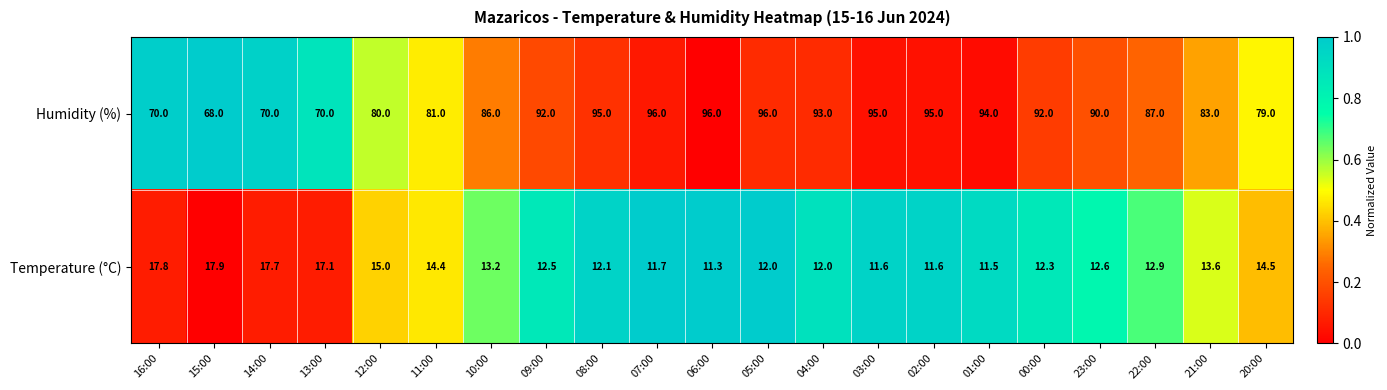

At 10:00, list the series in order from largest to smallest.

Humidity (%), Temperature (°C)